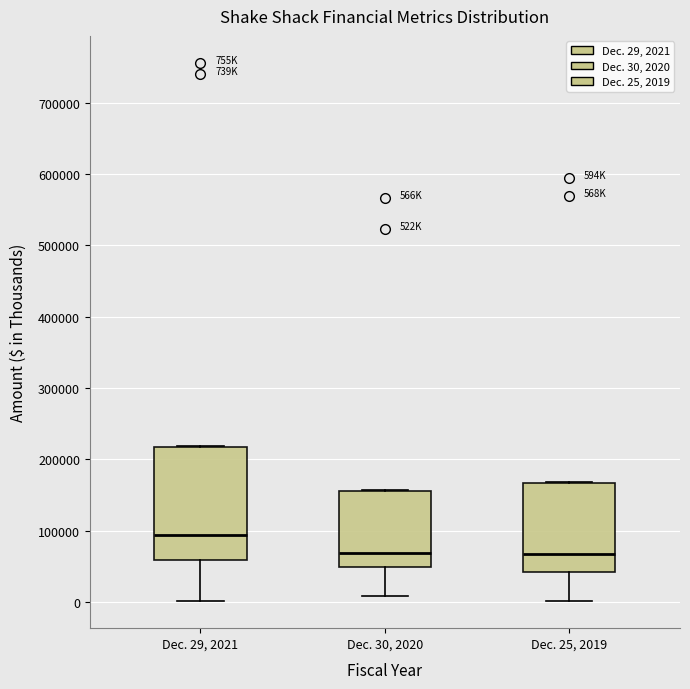

Reading left to right, read every box against the y-axis: the position of its median line, the range the box covers, and the ends of its whiskers. The values are not printed on the chart, so give them approximately, as read against the axis.

Dec. 29, 2021: median 90000, box 60000 to 220000, whiskers 0 to 220000
Dec. 30, 2020: median 70000, box 50000 to 160000, whiskers 10000 to 160000
Dec. 25, 2019: median 70000, box 40000 to 170000, whiskers 0 to 170000